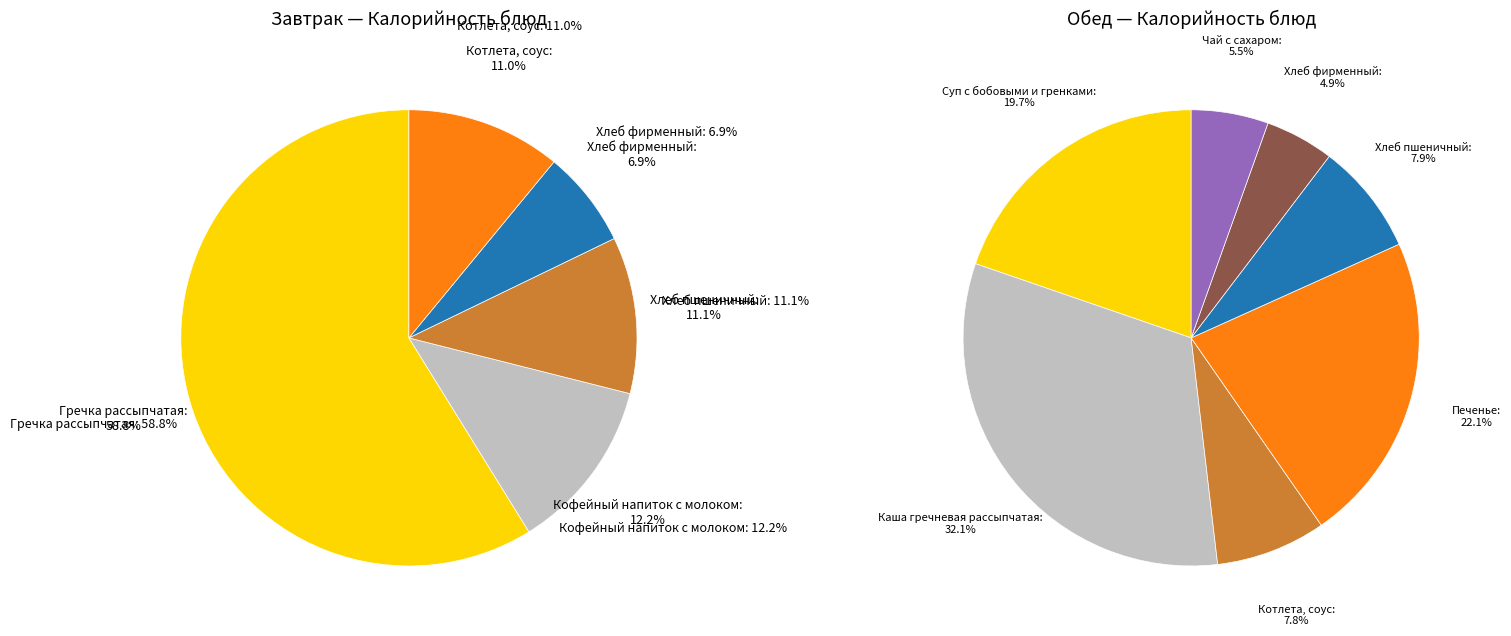

Rank the series by their maximum value, from highest to lowest.

Завтрак, Обед